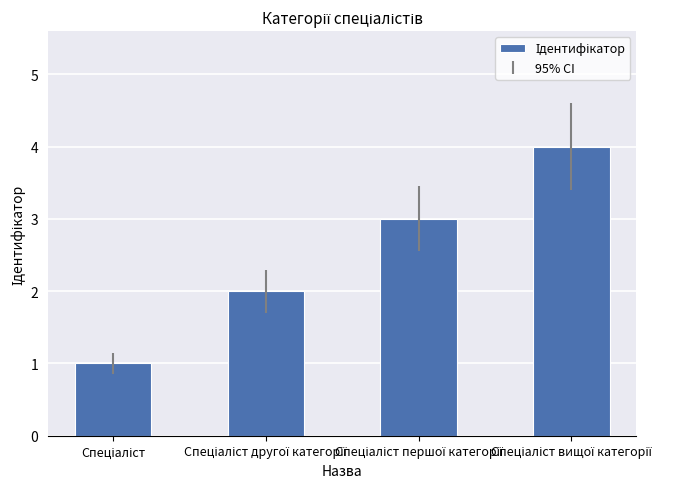

What is the maximum value shown in the chart?

4